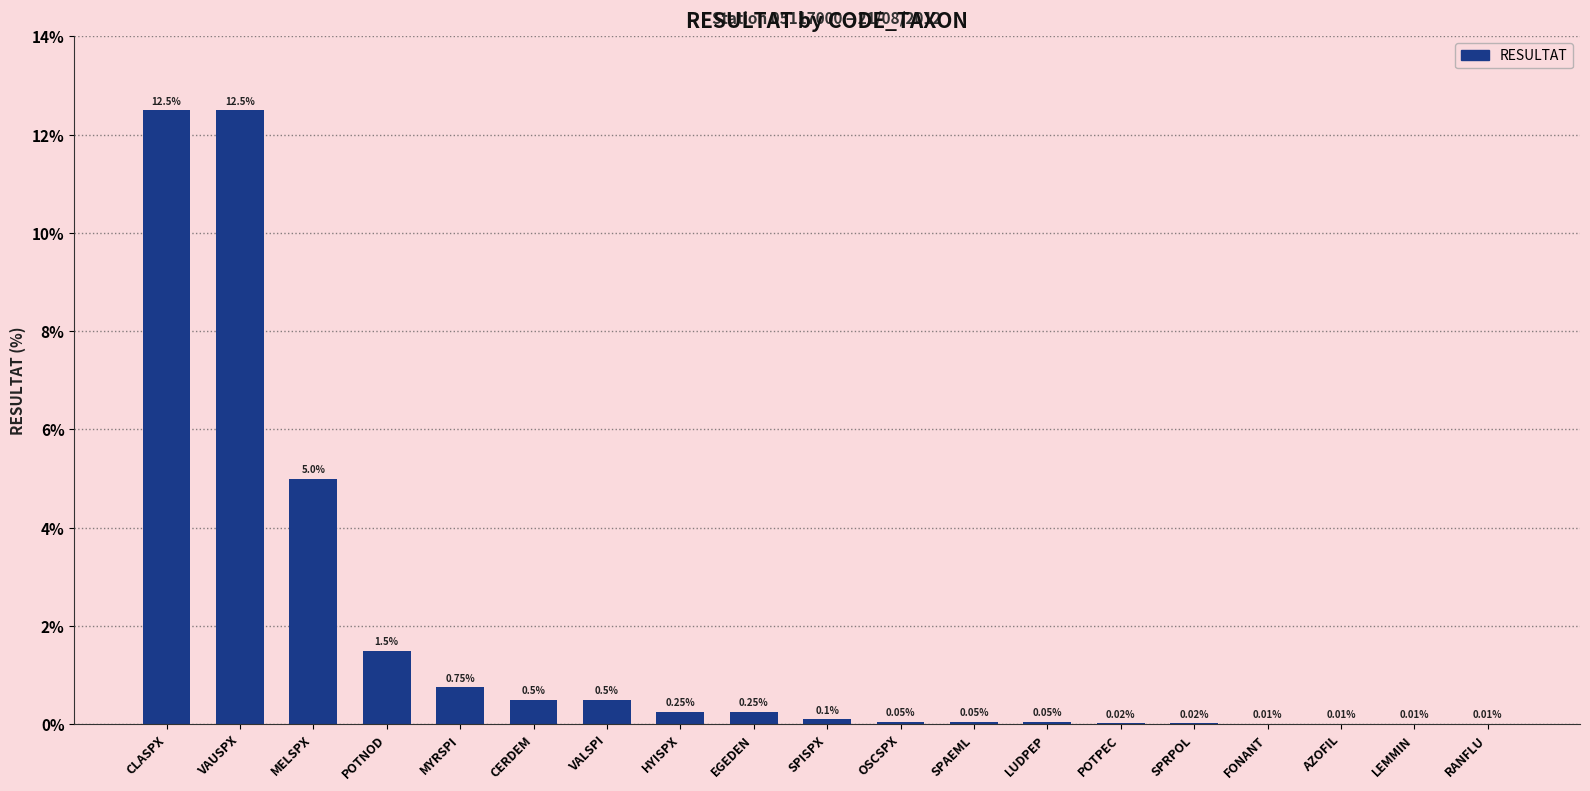

At which label is the value closest to 6?

MELSPX